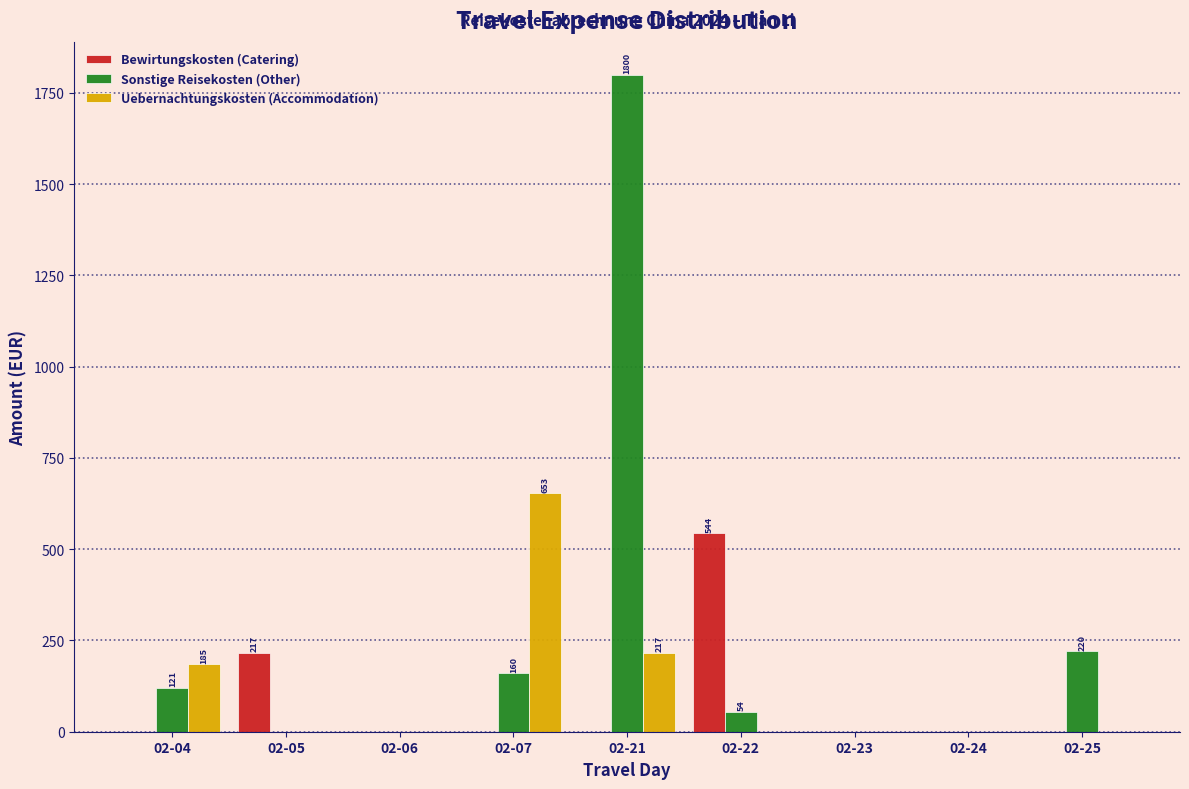

Reading right to left, list all the values displayed in this chart.

Bewirtungskosten (Catering): 02-25=0.0	02-24=0.0	02-23=0.0	02-22=544.2	02-21=0.0	02-07=0.0	02-06=0.0	02-05=217.0	02-04=0.0
Sonstige Reisekosten (Other): 02-25=220.0	02-24=0.0	02-23=0.0	02-22=54.4	02-21=1800.0	02-07=160.0	02-06=0.0	02-05=0.0	02-04=120.8
Uebernachtungskosten (Accommodation): 02-25=0.0	02-24=0.0	02-23=0.0	02-22=0.0	02-21=217.0	02-07=653.0	02-06=0.0	02-05=0.0	02-04=185.0